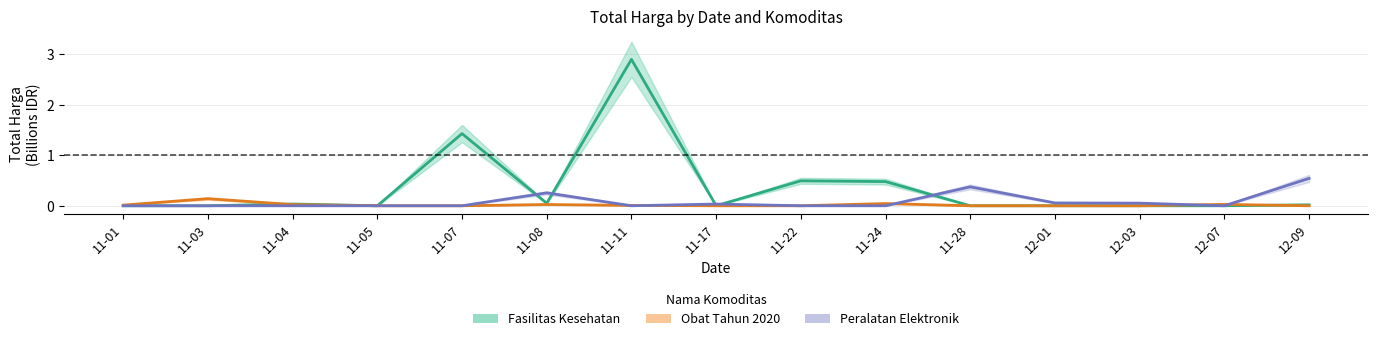

Reading left to right, extract all data points from this chart.

Fasilitas Kesehatan: 0.0	0.0	0.0	0.0	1.4	0.0	2.9	0.0	0.5	0.5	0.0	0.0	0.0	0.0	0.0
Obat Tahun 2020: 0.0	0.1	0.0	0.0	0.0	0.0	0.0	0.0	0.0	0.0	0.0	0.0	0.0	0.0	0.0
Peralatan Elektronik: 0.0	0.0	0.0	0.0	0.0	0.3	0.0	0.0	0.0	0.0	0.4	0.1	0.1	0.0	0.5